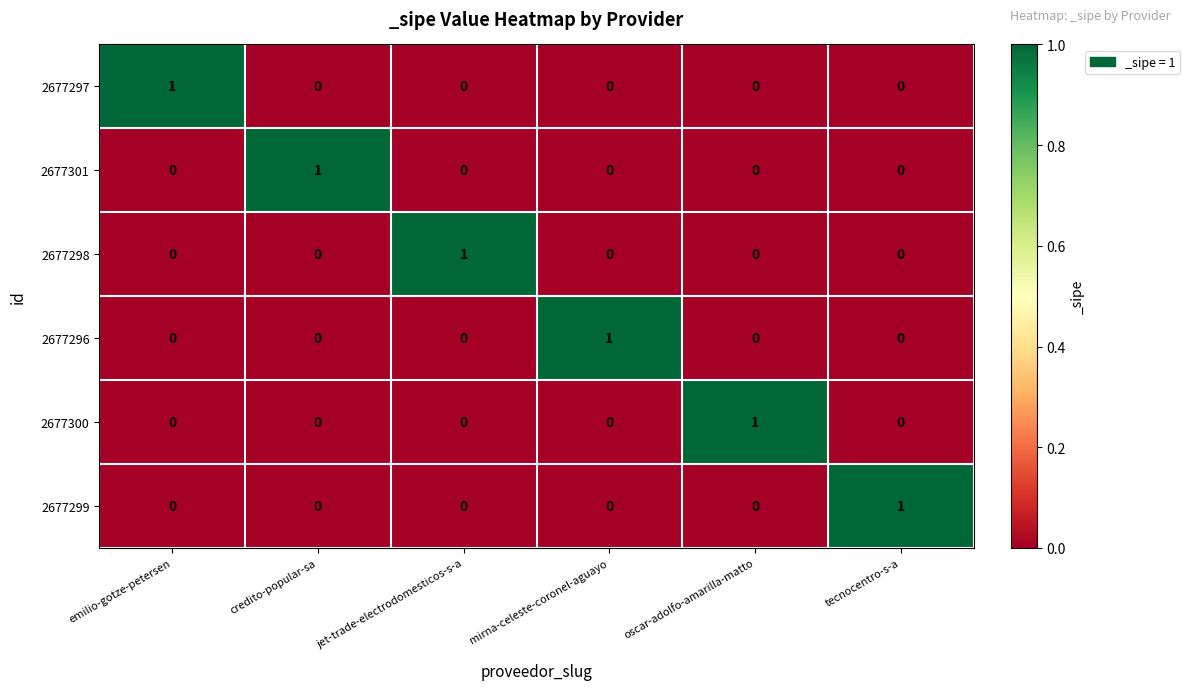

At how many categories does at least one series exceed 0?

6